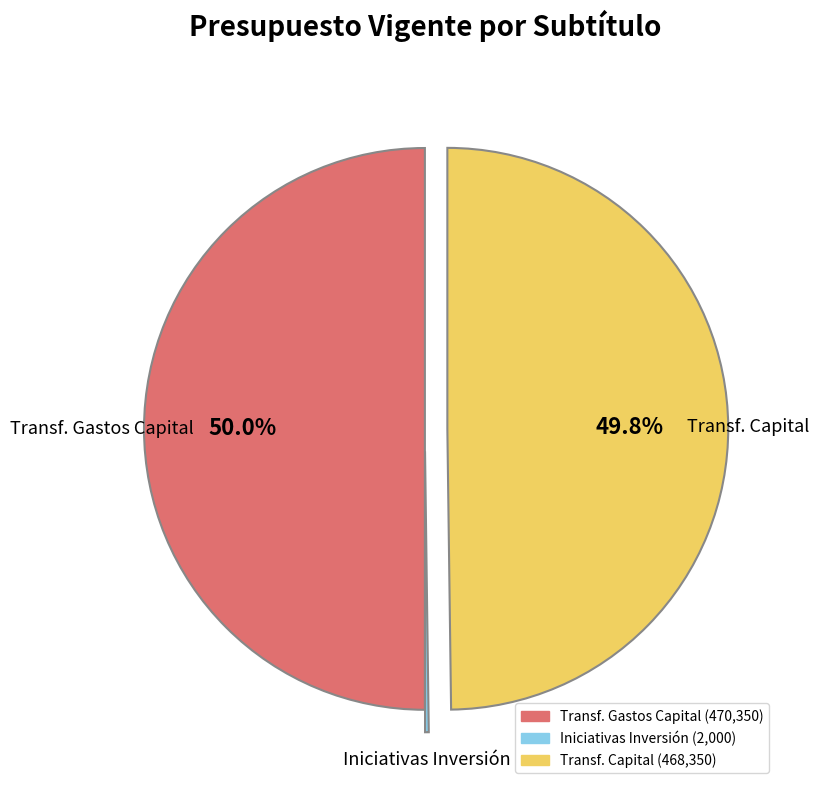

Do Transf. Capital and Transf. Gastos Capital together represent more than half of the pie?

Yes